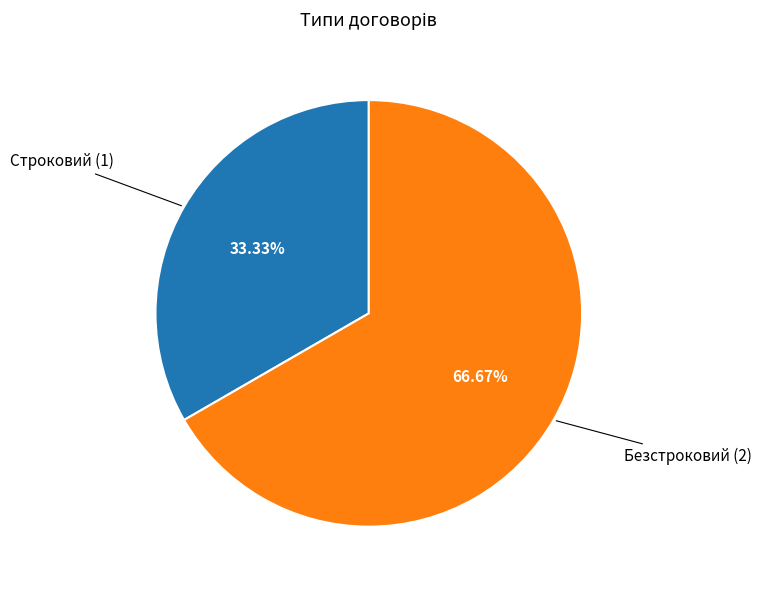

Does Безстроковий account for over 50% of the chart?

Yes